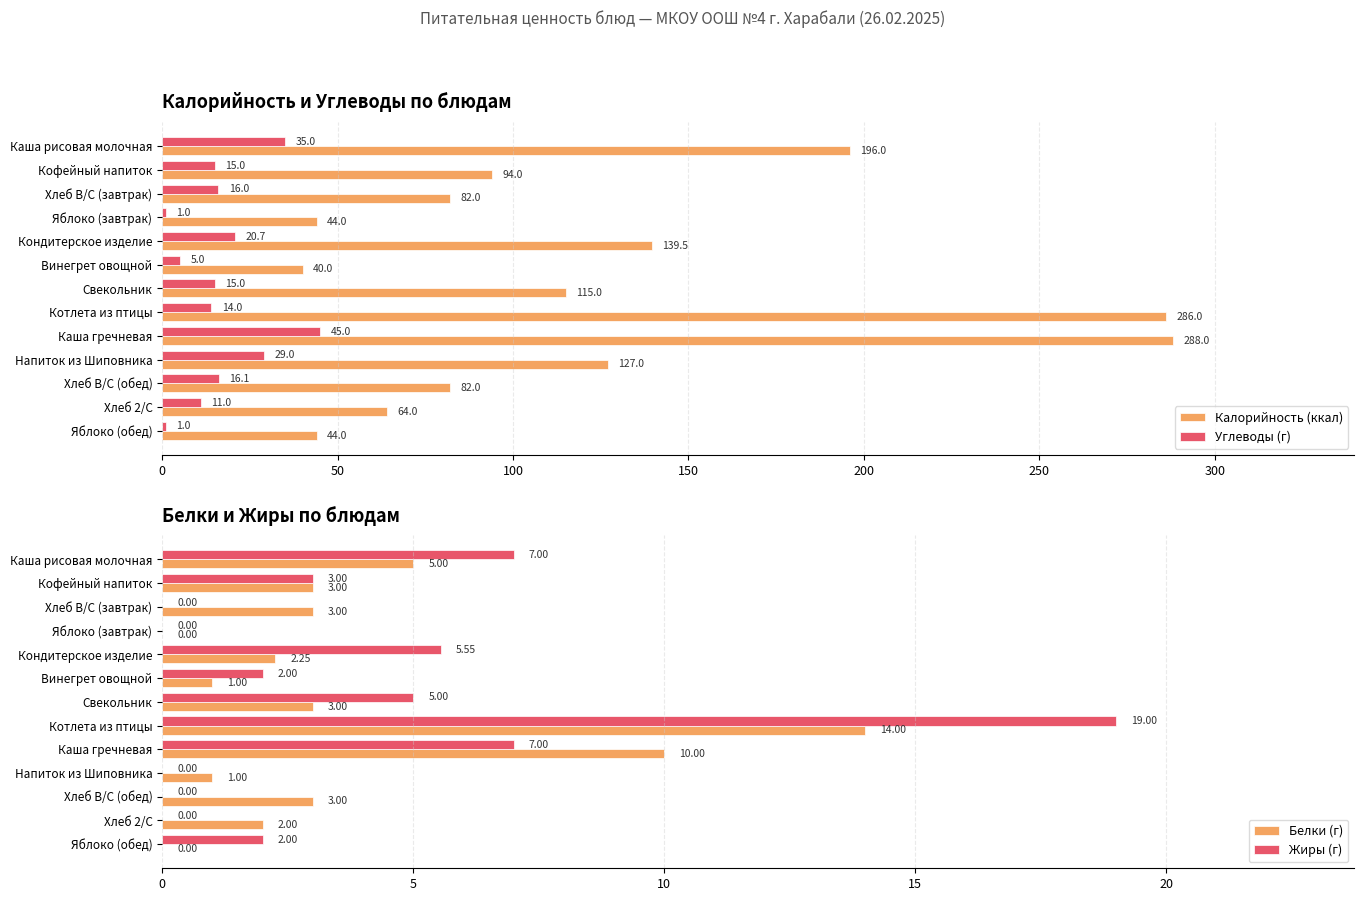

What is the approximate value of Калорийность (ккал) at Яблоко (обед)?

44.0